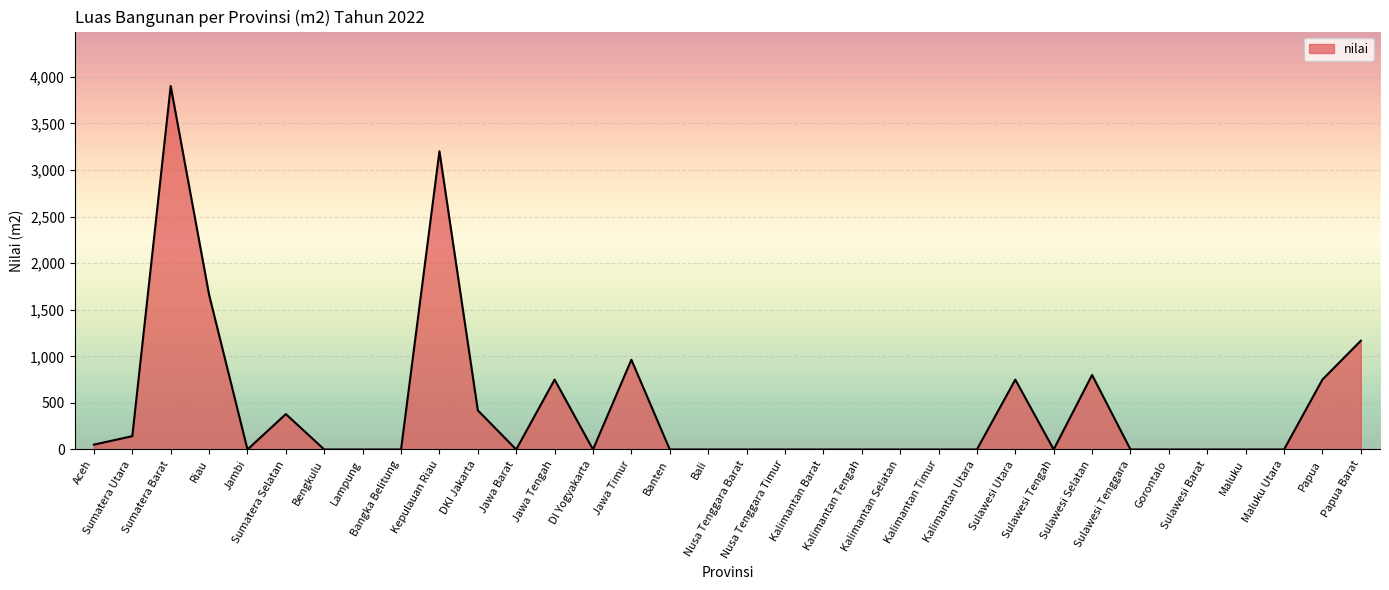

The value at Banten is 2037. True or false?

False